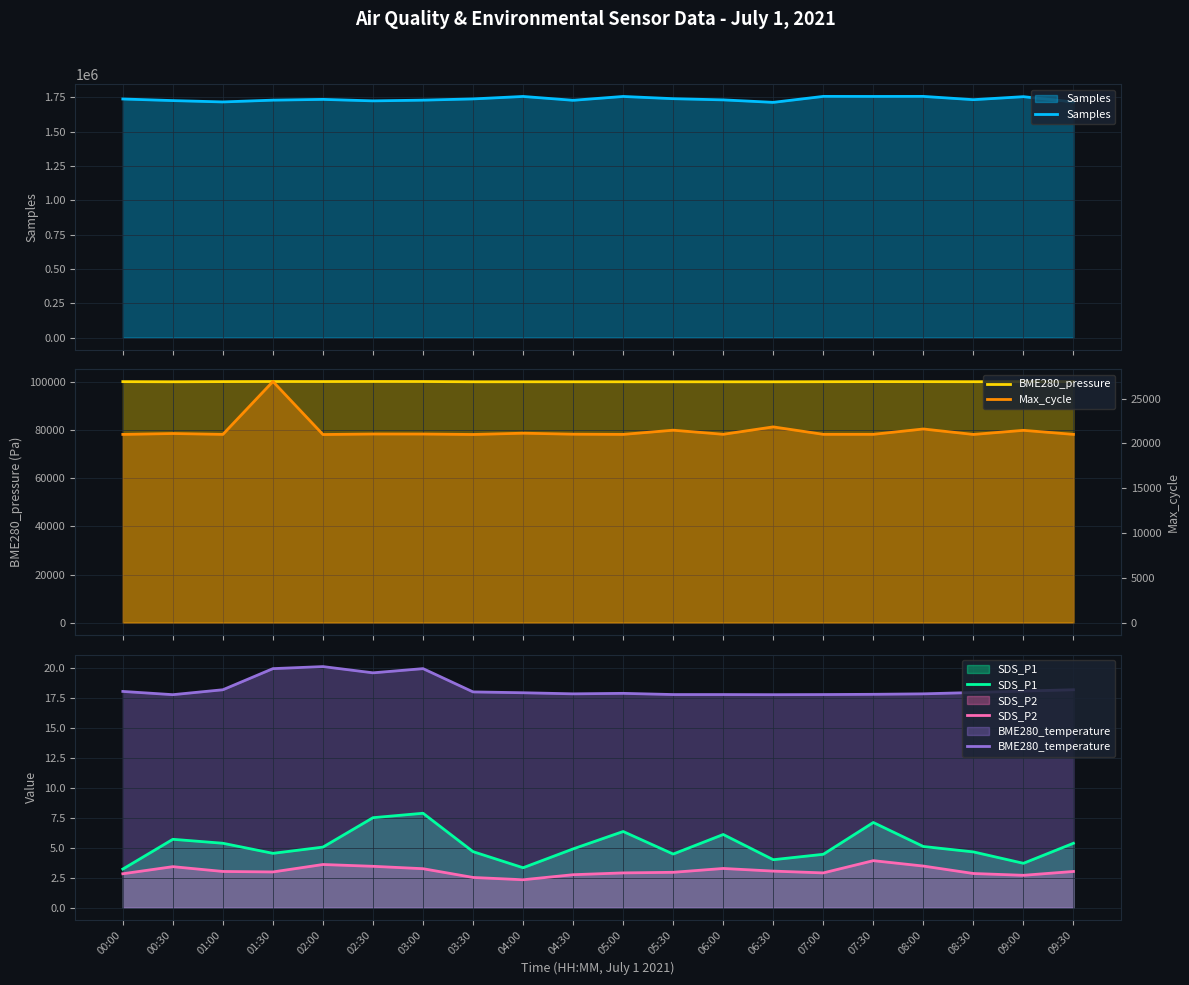

What is the spread (max minus min) of values at 08:00?

1756670.5